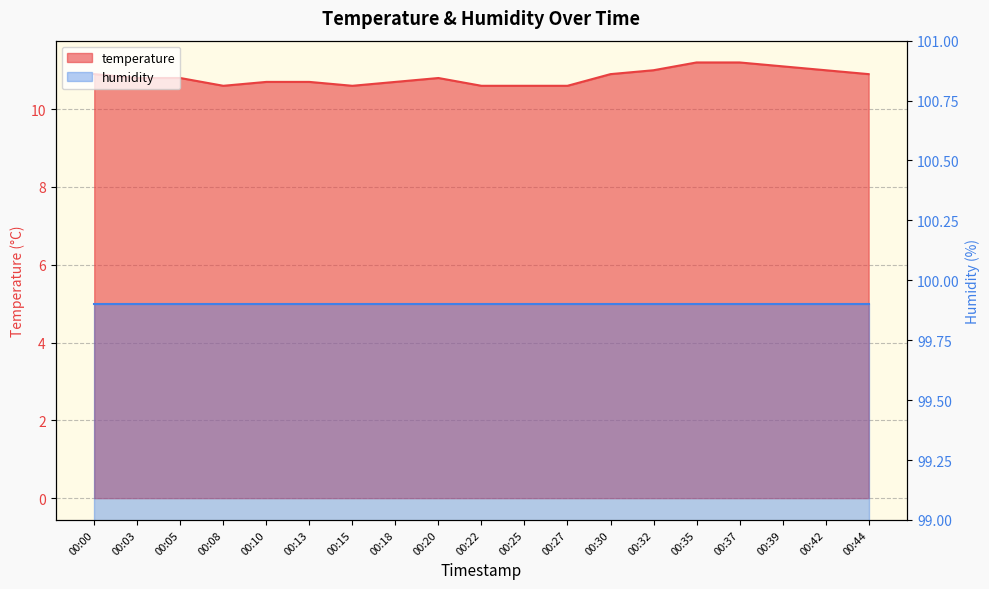

Is it true that the value at 00:37 is 11.2?

True